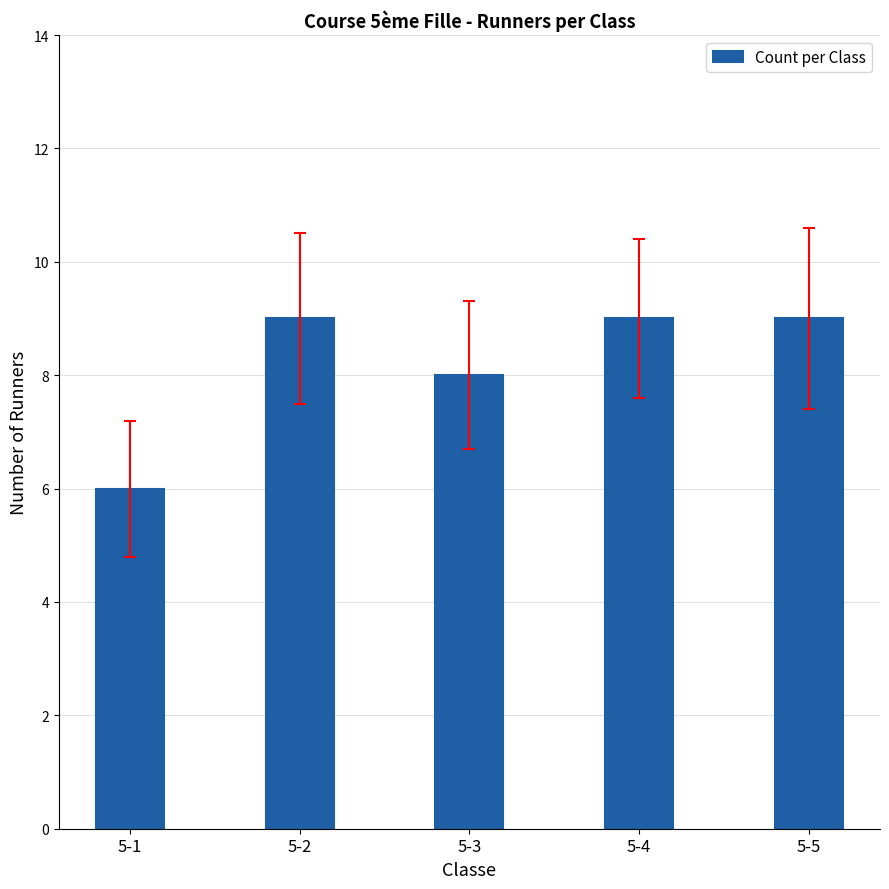

At which category does the chart reach its minimum across all series?

5-1